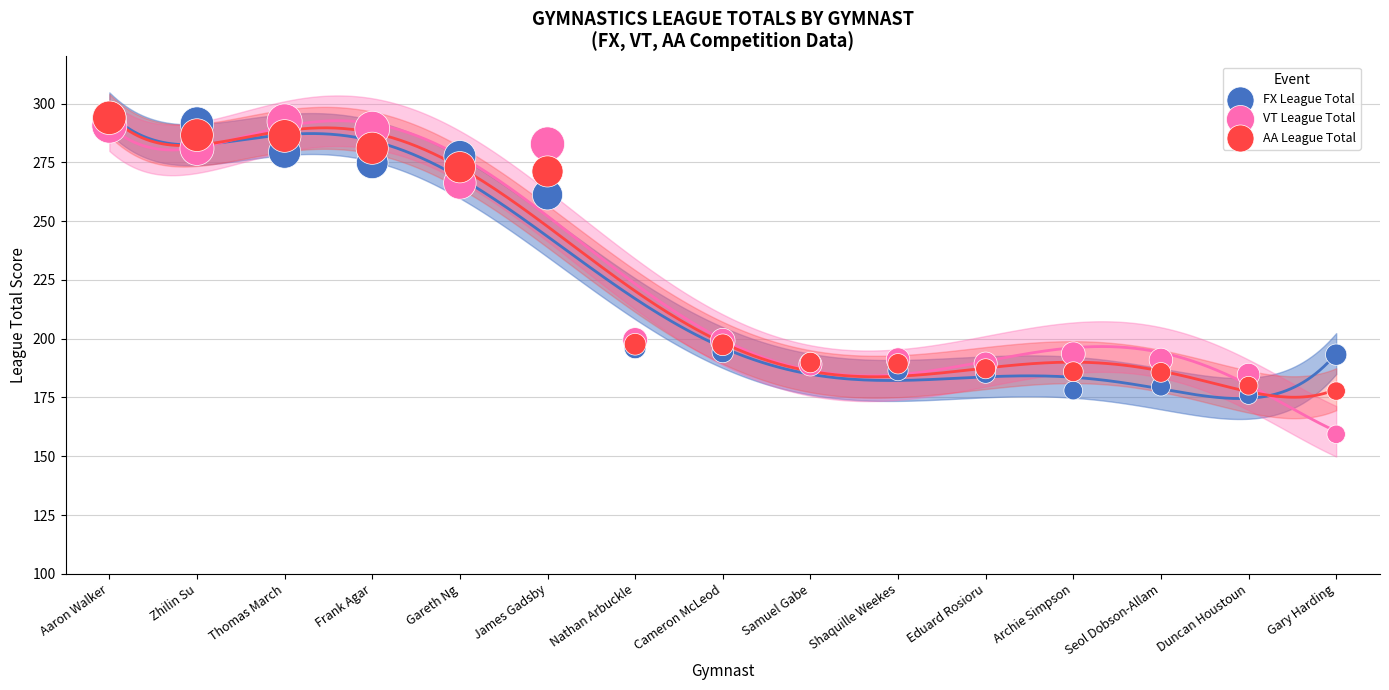

Which series contains the lowest Y value?

VT League Total